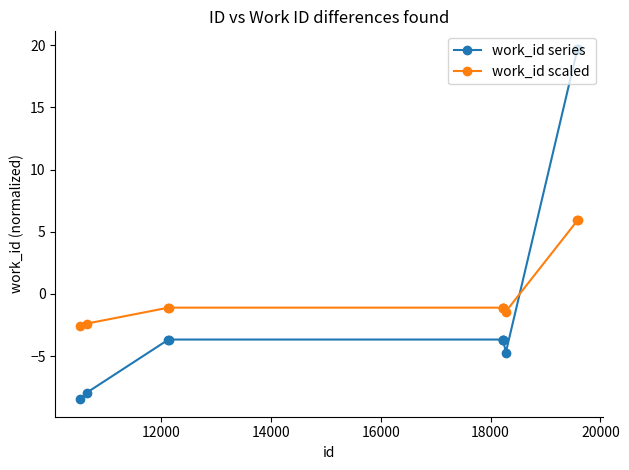

How many values in work_id scaled are above zero?

2